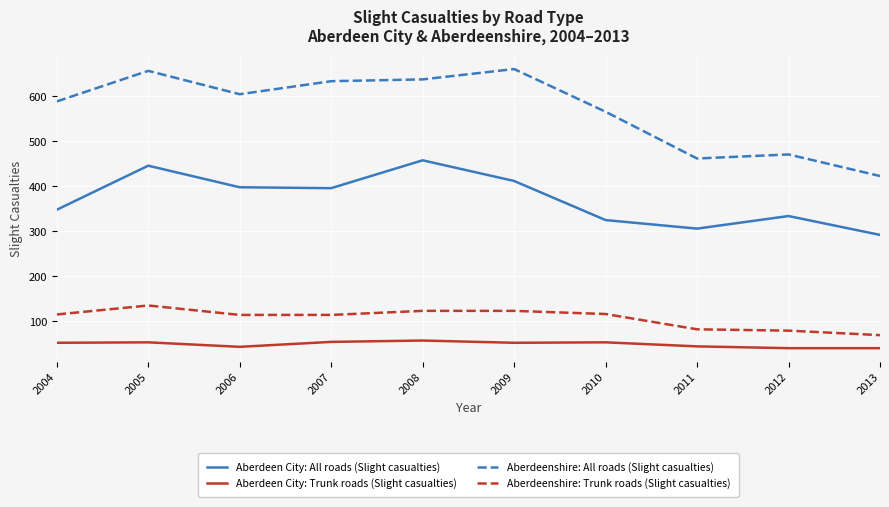

True or false: Aberdeen City: All roads (Slight casualties) and Aberdeen City: Trunk roads (Slight casualties) cross at least once.

False